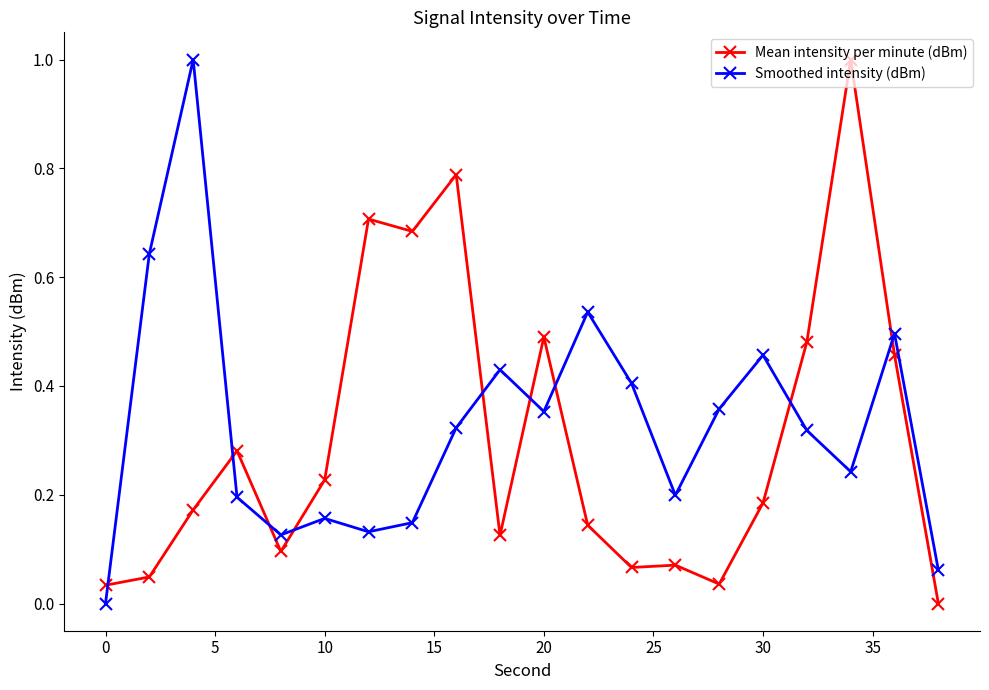

What is the difference between the maximum and minimum values in the Smoothed intensity (dBm) series?

1.0